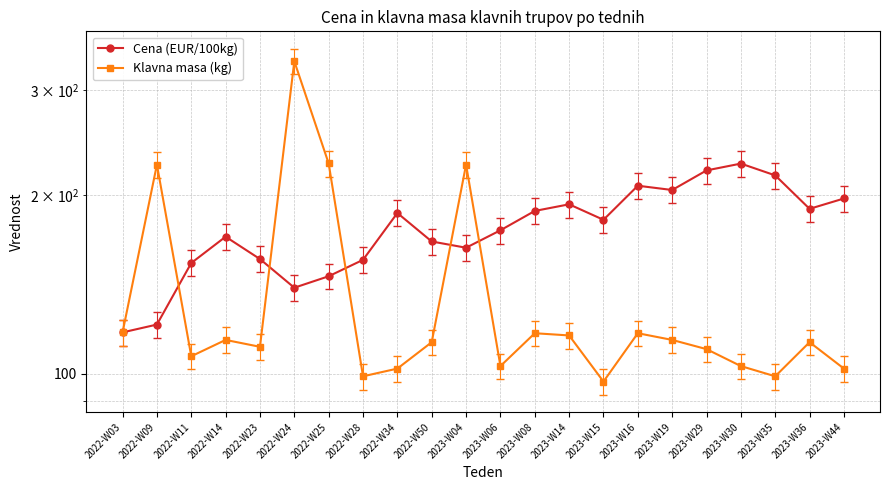

At which category does Cena (EUR/100kg) reach its first local peak?

2022-W14